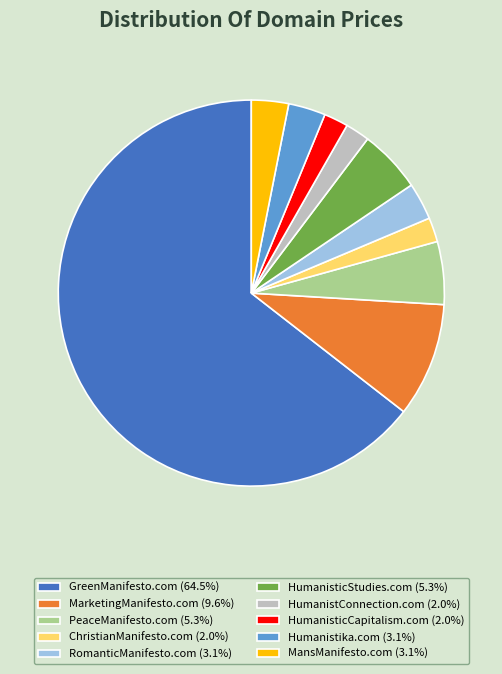

True or false: Humanistika.com accounts for 17% of the total.

False